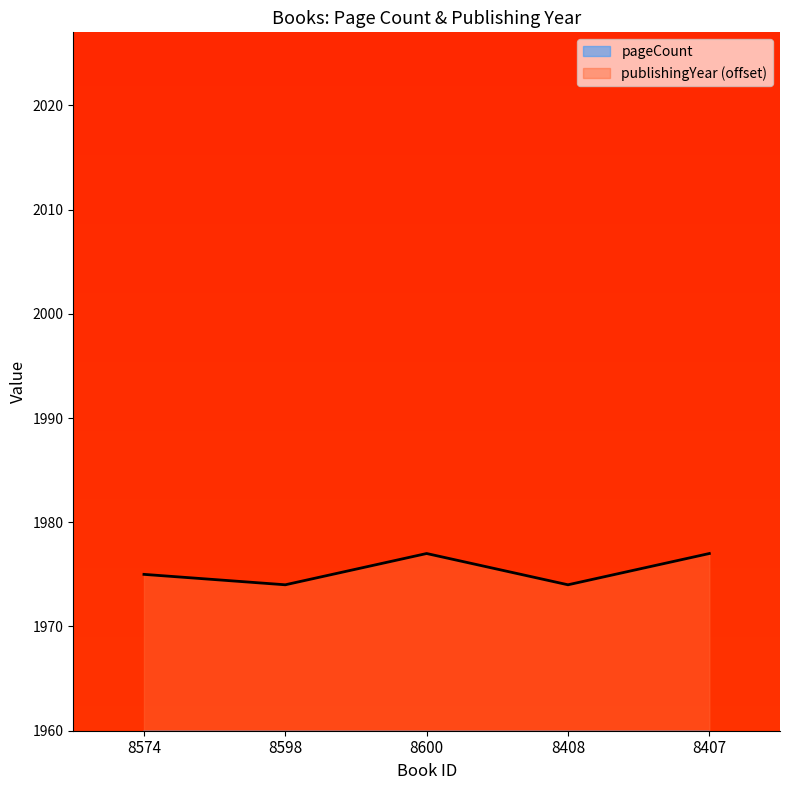

True or false: pageCount has more than 0 points higher than both neighbors.

True